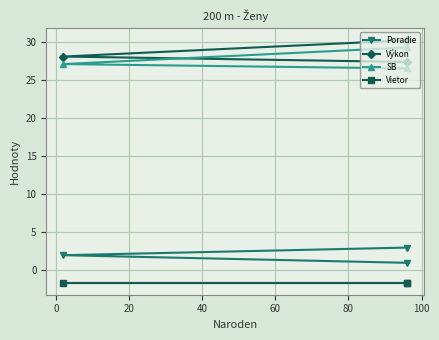

List the series in order of their peak value, highest first.

Výkon, SB, Poradie, Vietor